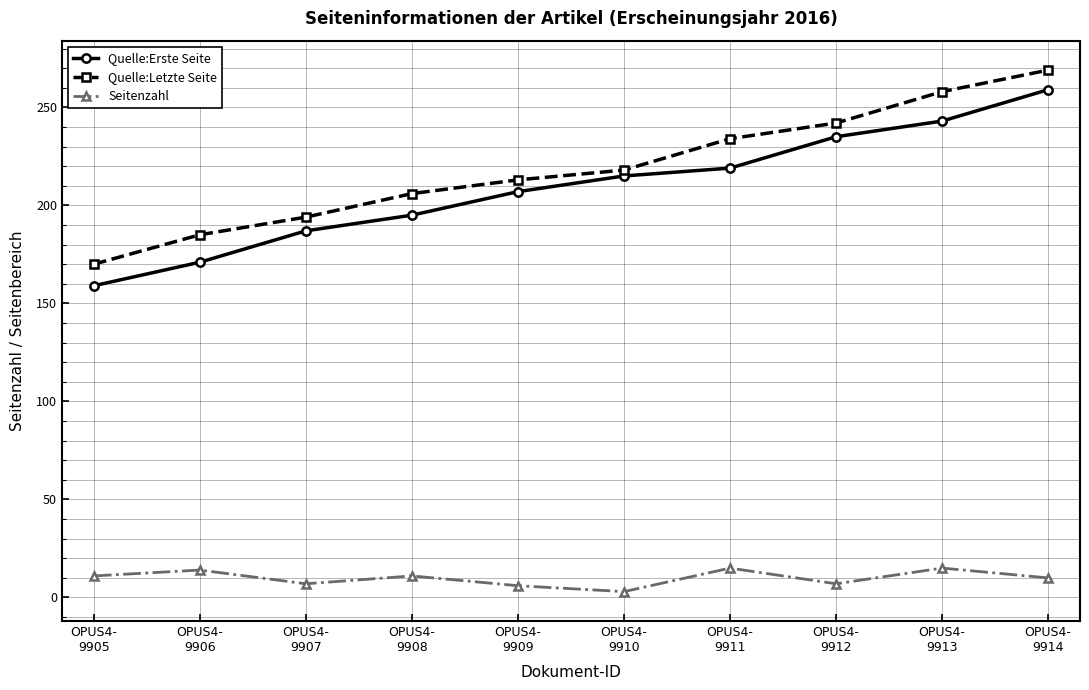

What is the highest value of the Seitenzahl series?

15